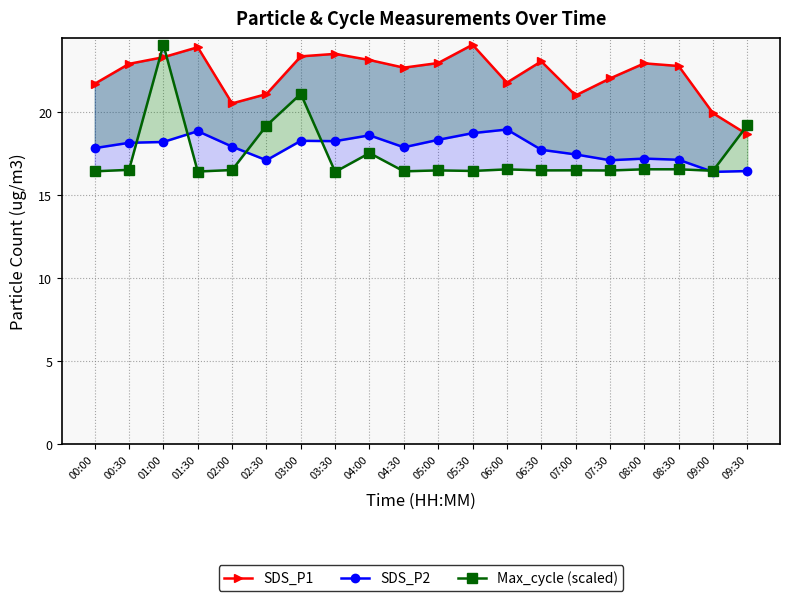

Is it true that SDS_P1 equals 7.5 at 00:00?

False